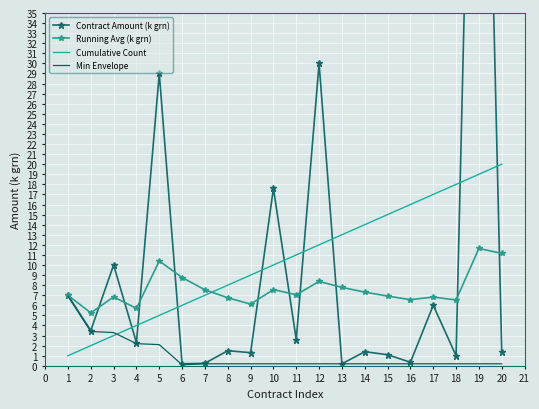

What is the maximum value for Cumulative Count?

20.0